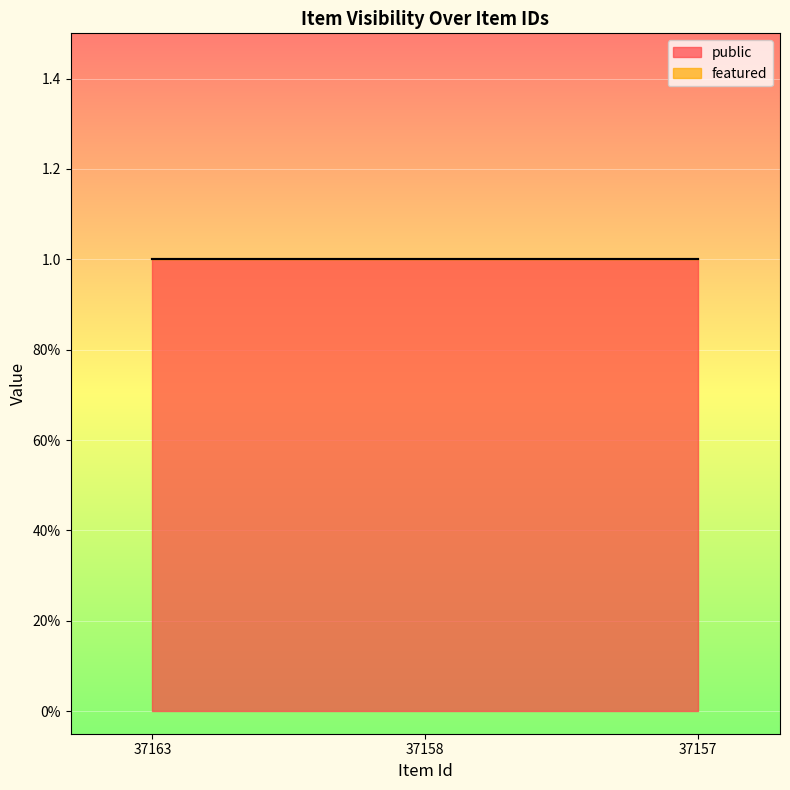

Rank the series at 37163 from lowest to highest value.

featured, public